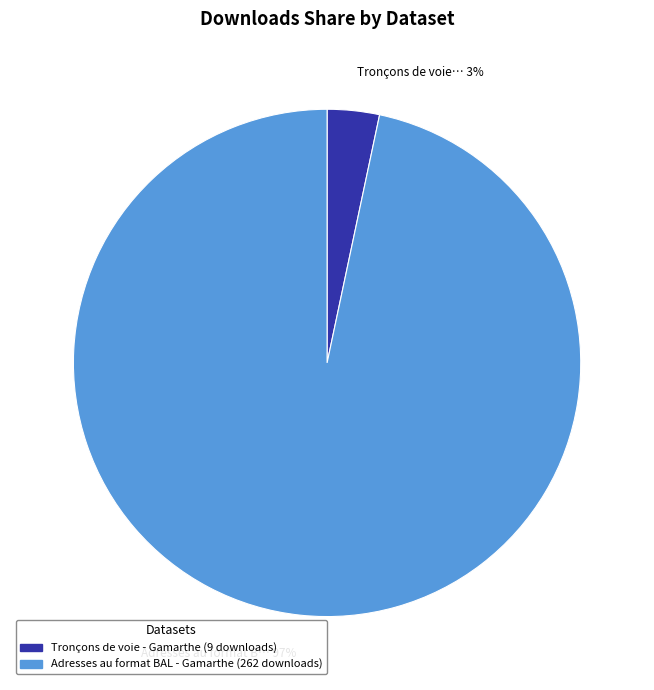

True or false: Tronçons de voie - Gamarthe accounts for 12% of the total.

False